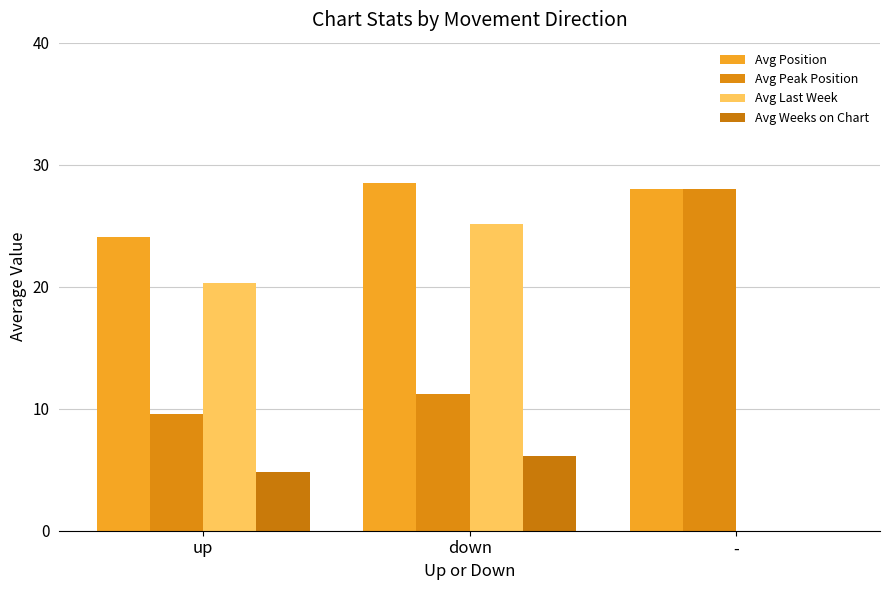

What are all the series names shown in the legend?

Avg Position, Avg Peak Position, Avg Last Week, Avg Weeks on Chart